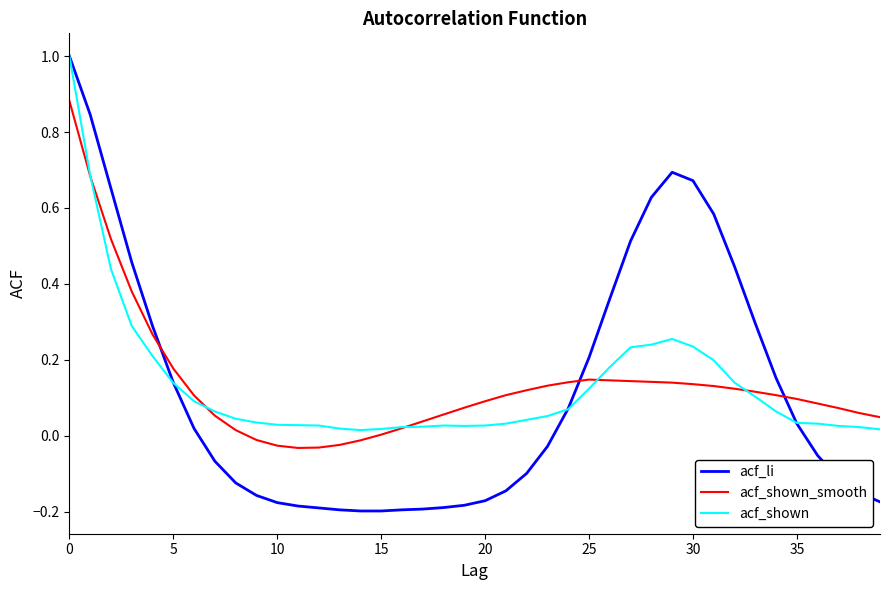

How many lines are shown in the chart?

3